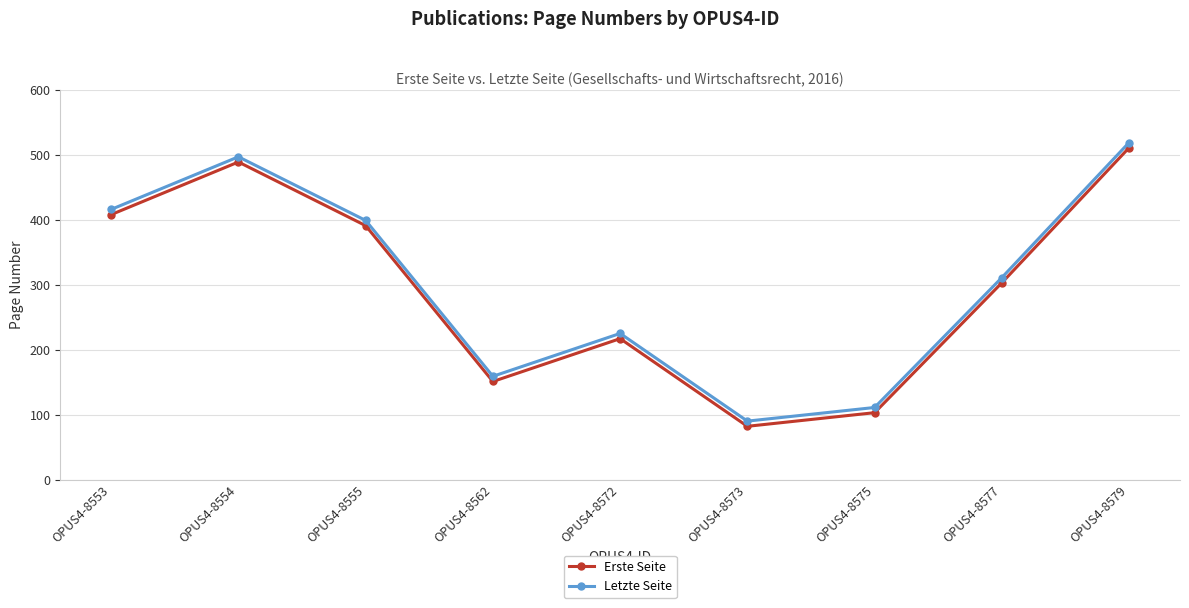

True or false: Erste Seite has a value of 494 at OPUS4-8577.

False